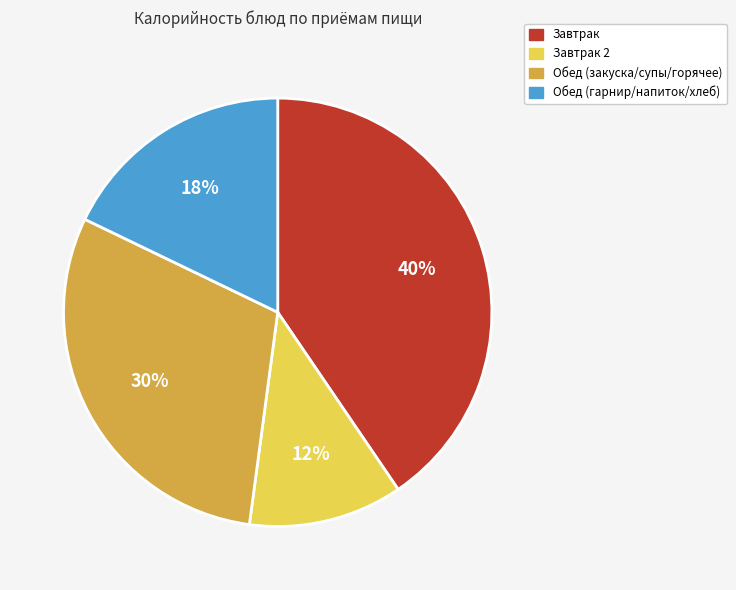

Does any single category account for the majority?

No